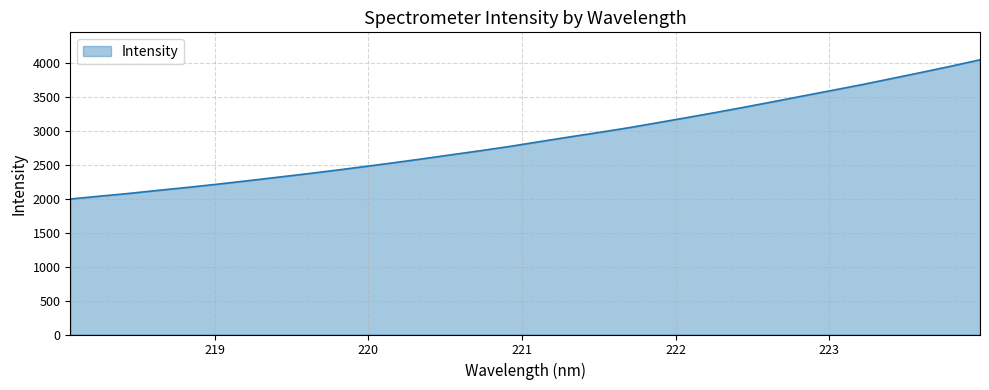

What is the difference between the maximum and minimum values?

2052.8